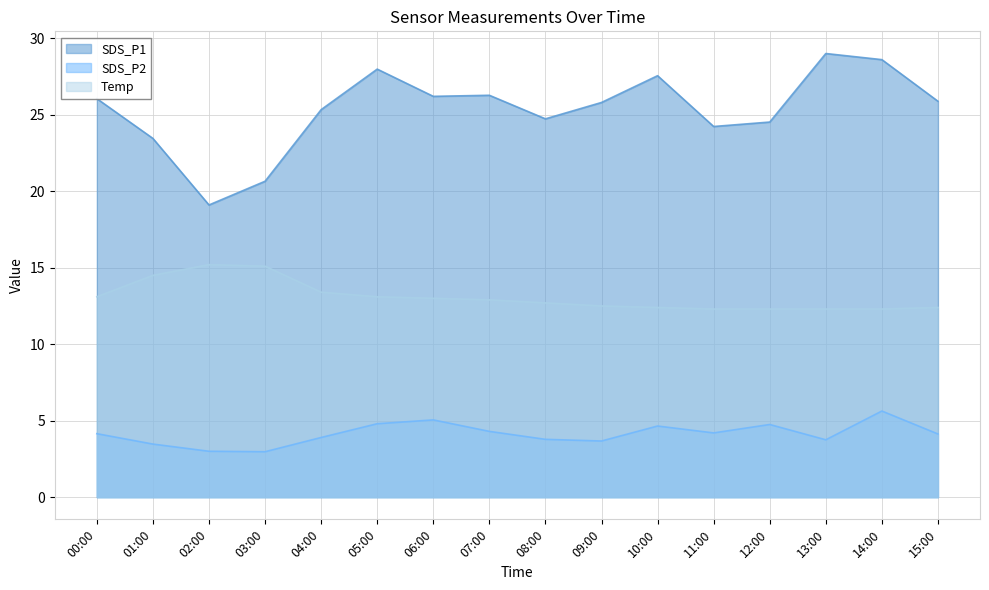

Does the chart have visible grid lines?

Yes